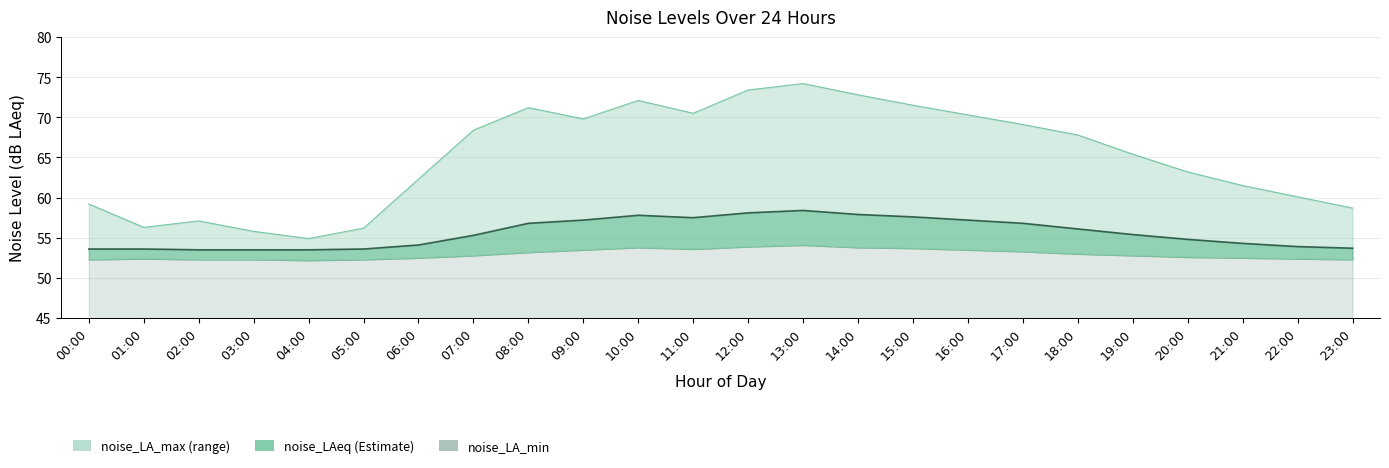

Reading right to left, list all the values displayed in this chart.

noise_LA_max: 58.7	60.1	61.5	63.2	65.4	67.8	69.1	70.3	71.5	72.8	74.2	73.4	70.5	72.1	69.8	71.2	68.4	62.3	56.2	54.9	55.8	57.1	56.3	59.2
noise_LAeq: 53.7	53.9	54.3	54.8	55.4	56.1	56.8	57.2	57.6	57.9	58.4	58.1	57.5	57.8	57.2	56.8	55.3	54.1	53.6	53.5	53.5	53.5	53.6	53.6
noise_LA_min: 52.3	52.4	52.5	52.6	52.8	53.0	53.3	53.5	53.7	53.8	54.1	53.9	53.6	53.8	53.5	53.2	52.8	52.5	52.3	52.2	52.3	52.3	52.4	52.3